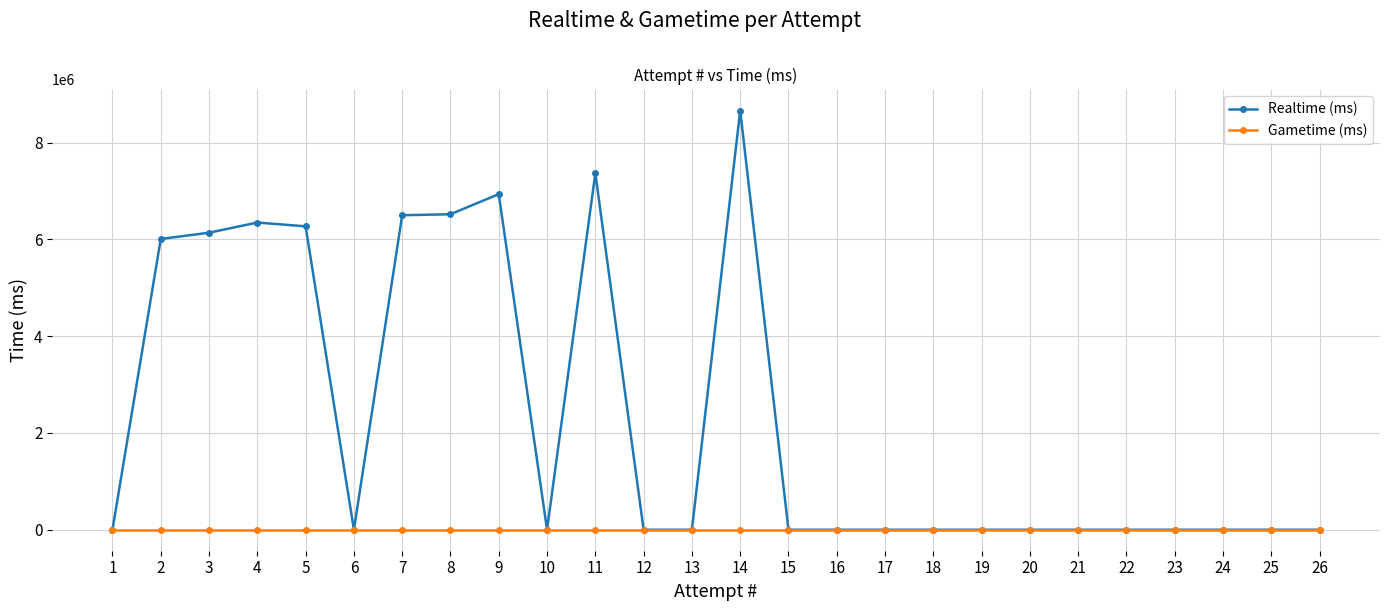

Where is the first local maximum for Realtime (ms)?

4